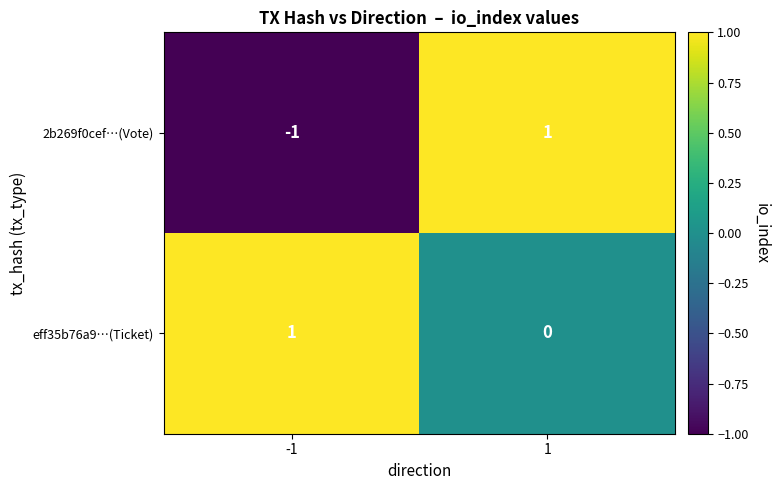

How many categories are shown in the chart?

2